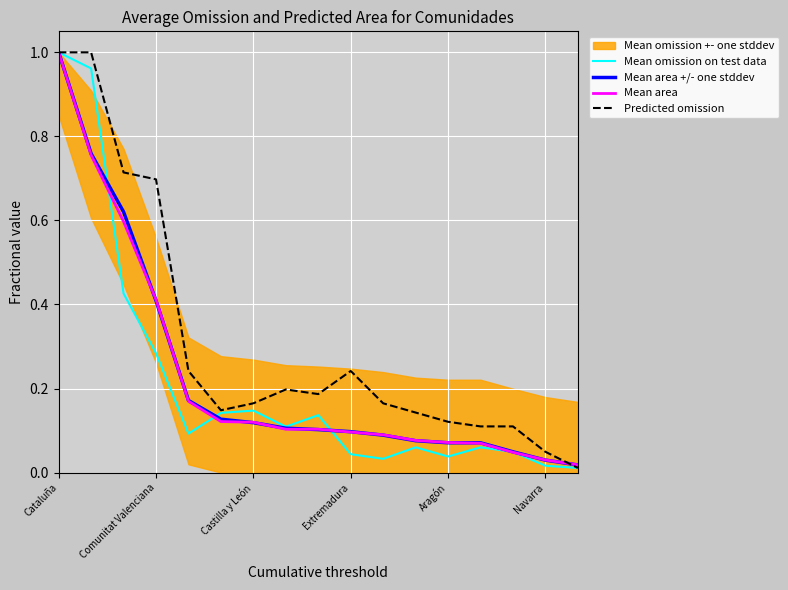

Which category has the highest value across all series?

Cataluña